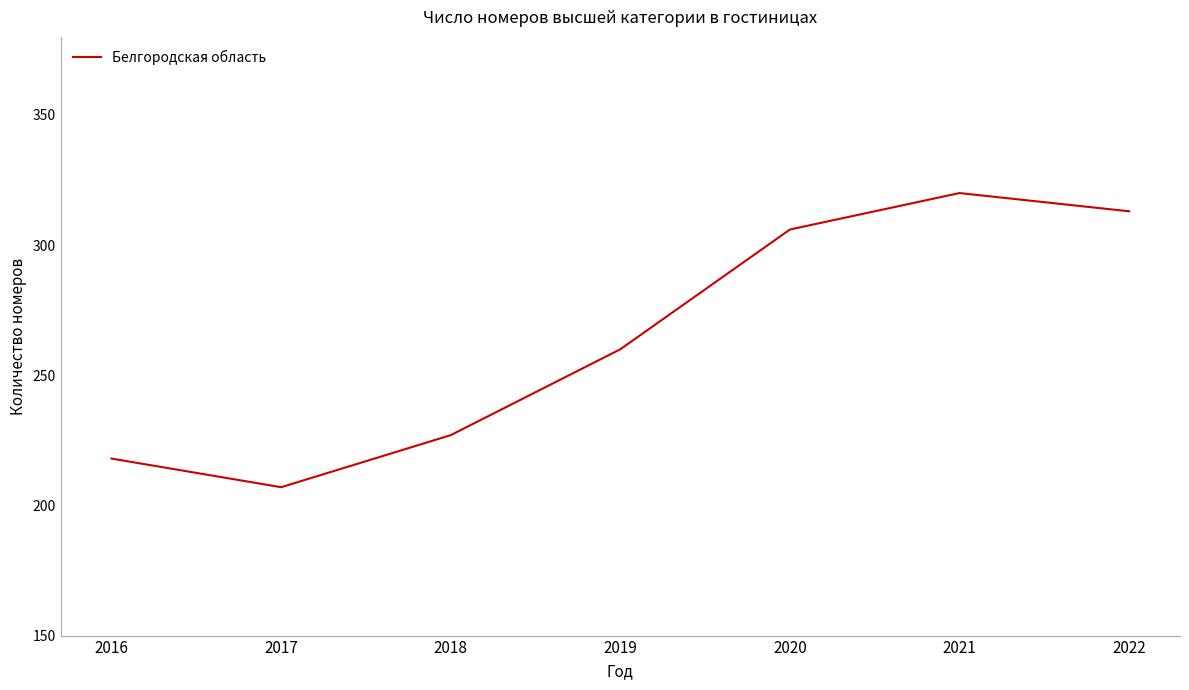

What is the maximum value shown in the chart?

320